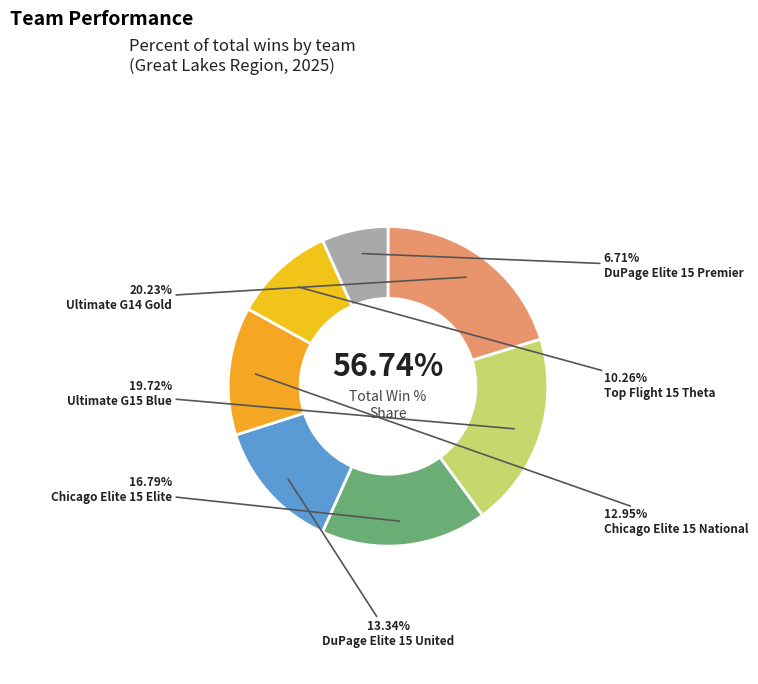

True or false: Chicago Elite 15 National accounts for 27% of the total.

False